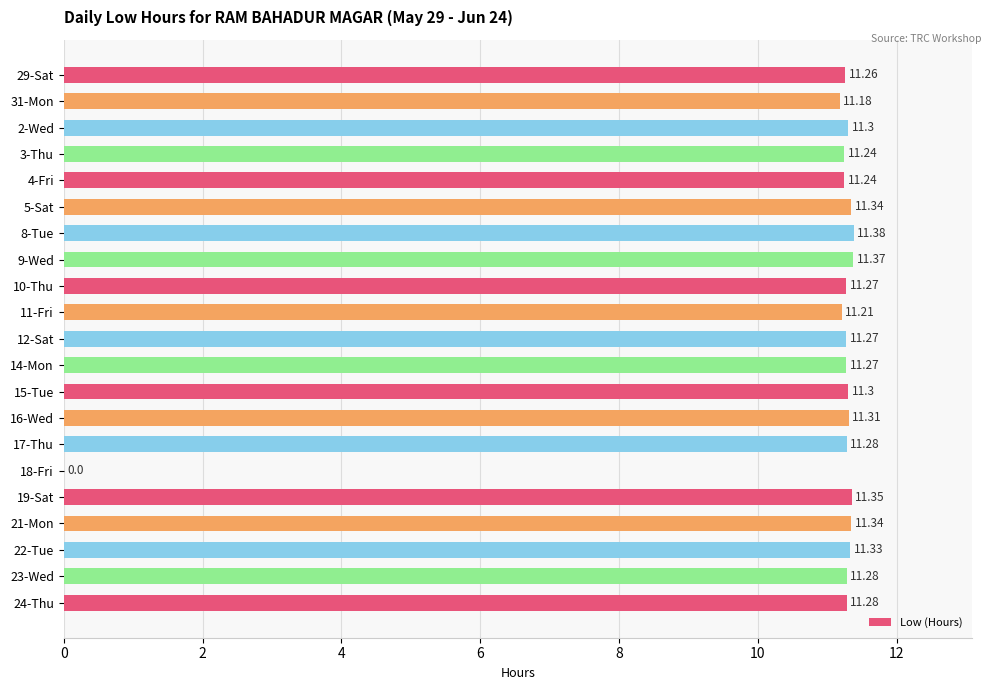

Between 19-Sat and 2-Wed, which is larger?

19-Sat